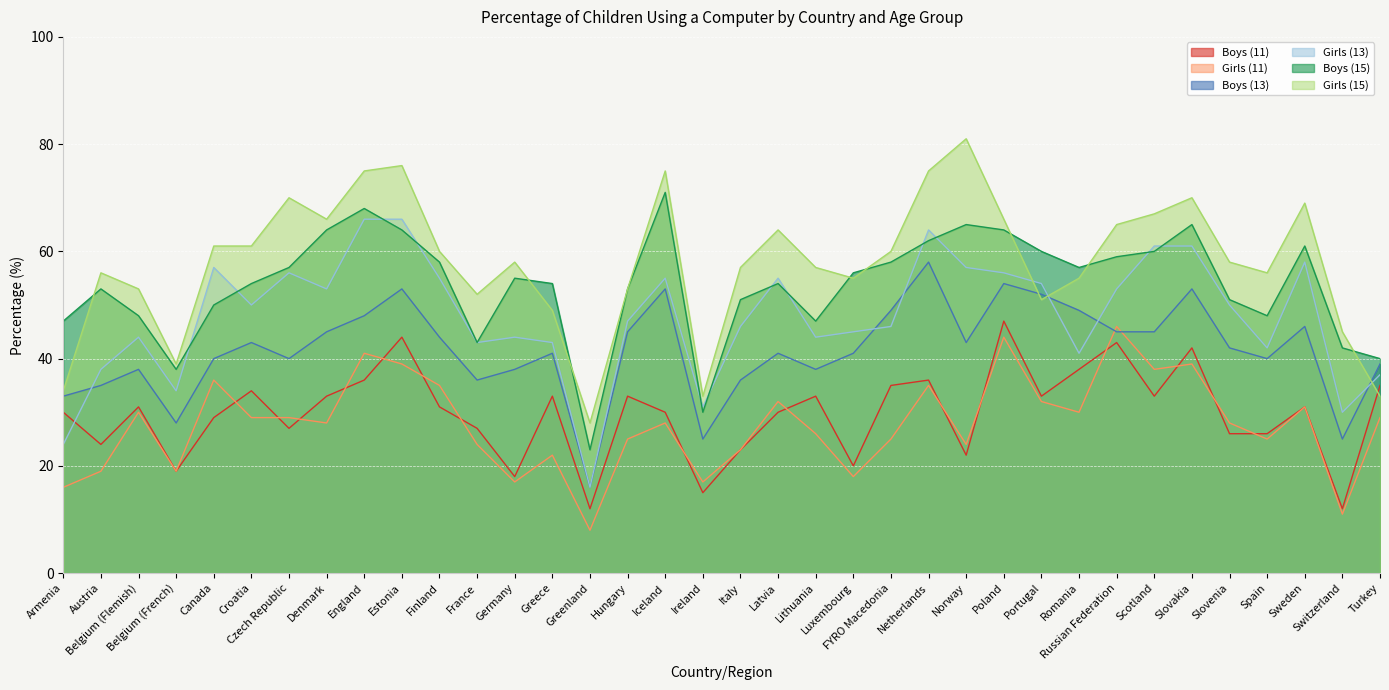

What is the highest value of the Girls (15) series?

81